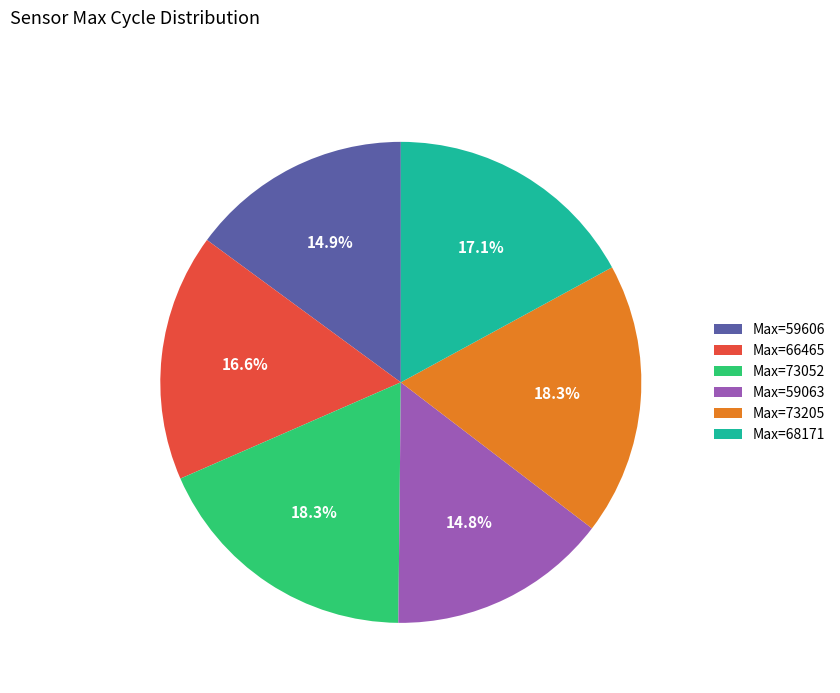

Combined, do Max=68171 and Max=73052 account for over 50%?

No